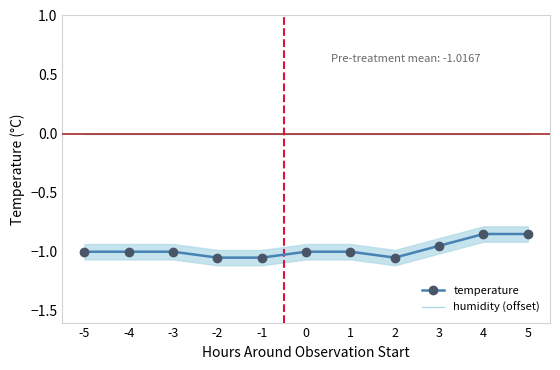

True or false: humidity (offset) and temperature intersect in this chart.

False